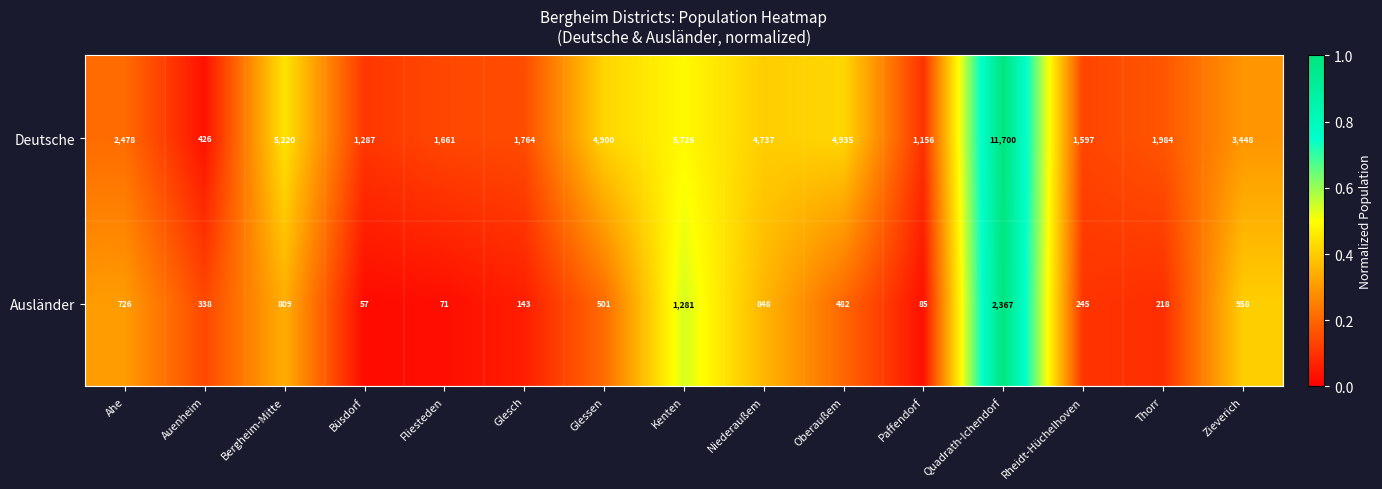

Rank the series by their maximum value, from highest to lowest.

Deutsche, Ausländer